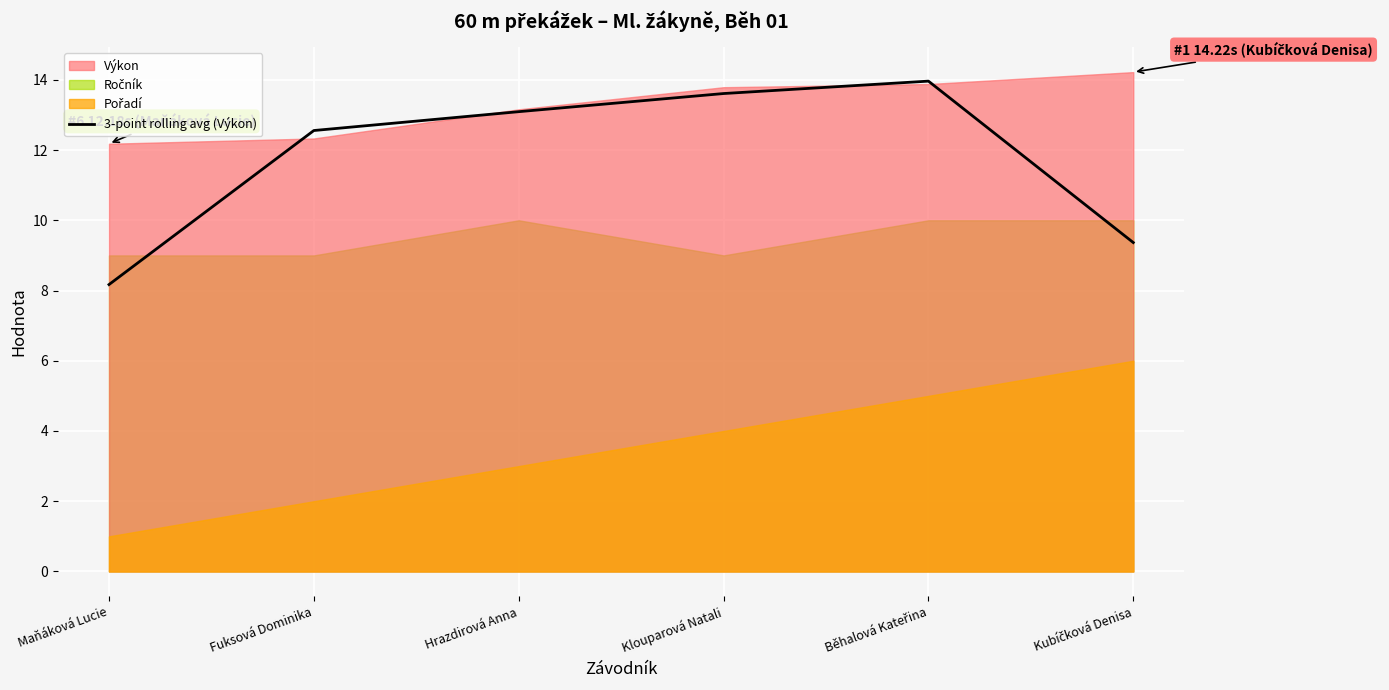

What is the minimum value for 3-point rolling avg (Výkon)?

8.2